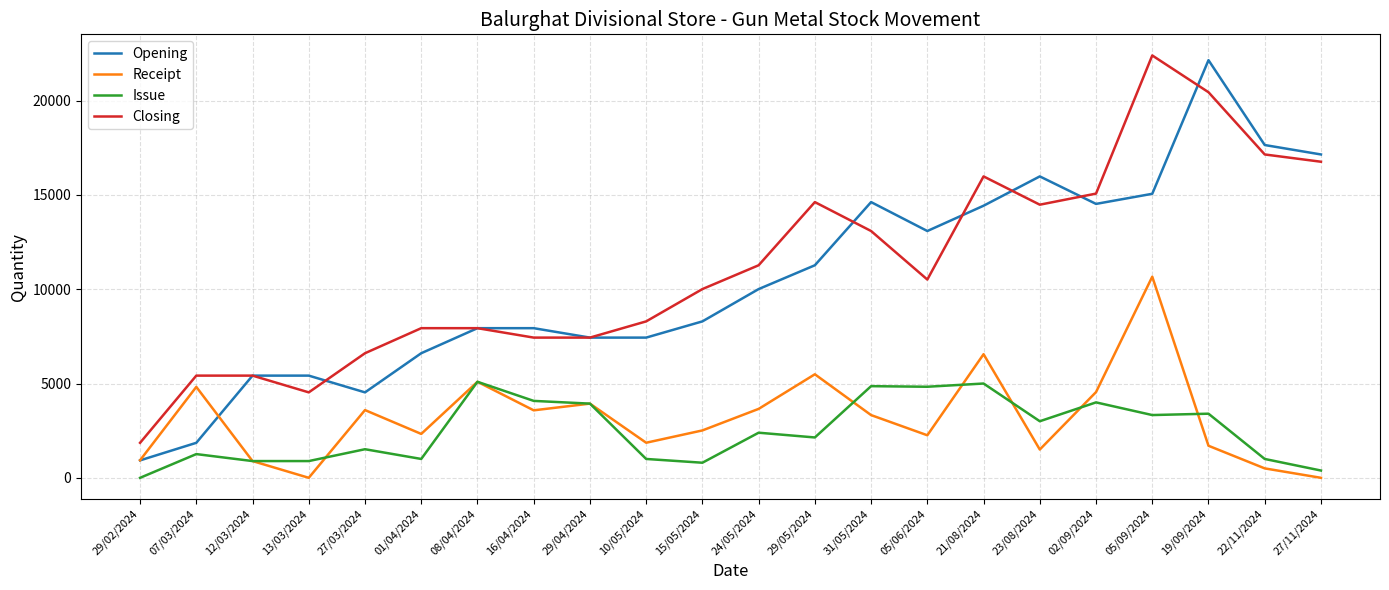

How many lines are shown in the chart?

4